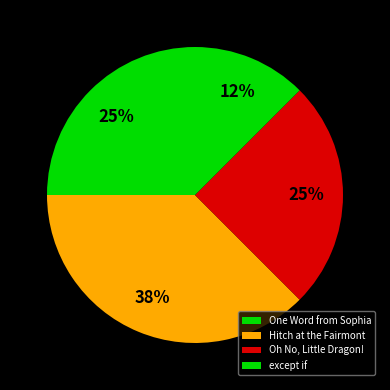

Do Oh No, Little Dragon! and One Word from Sophia together represent more than half of the pie?

No